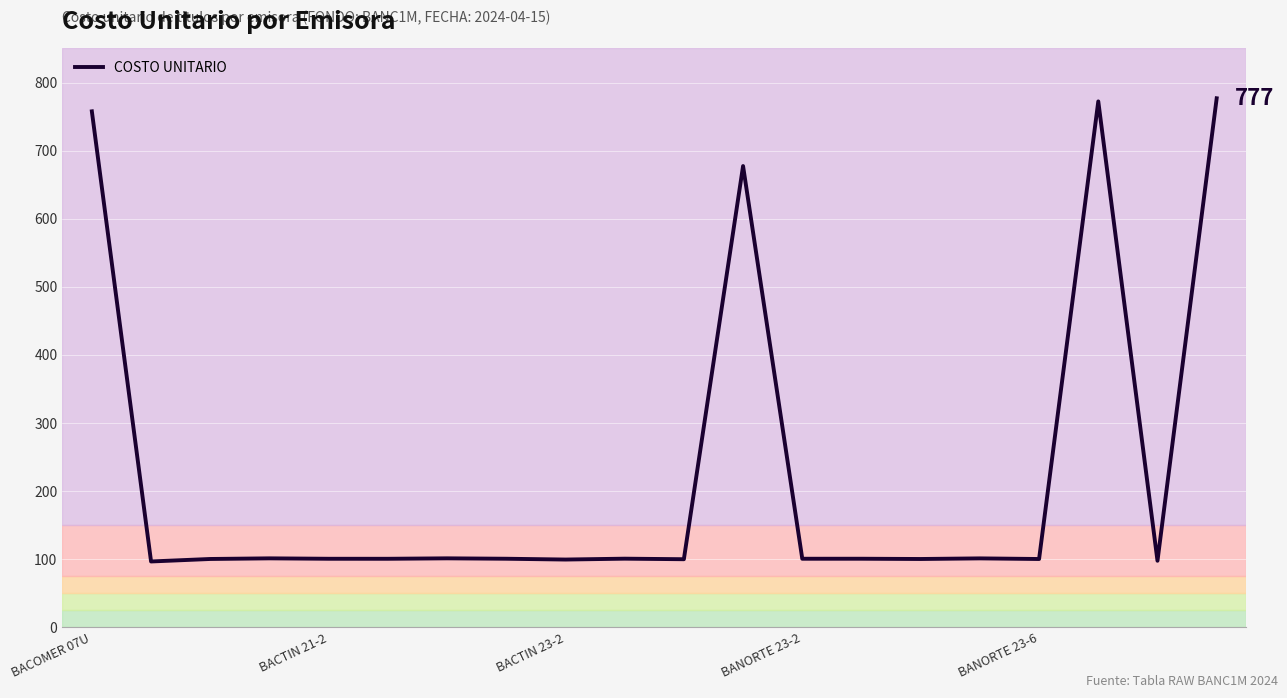

What is the difference between the maximum and minimum values?

680.0